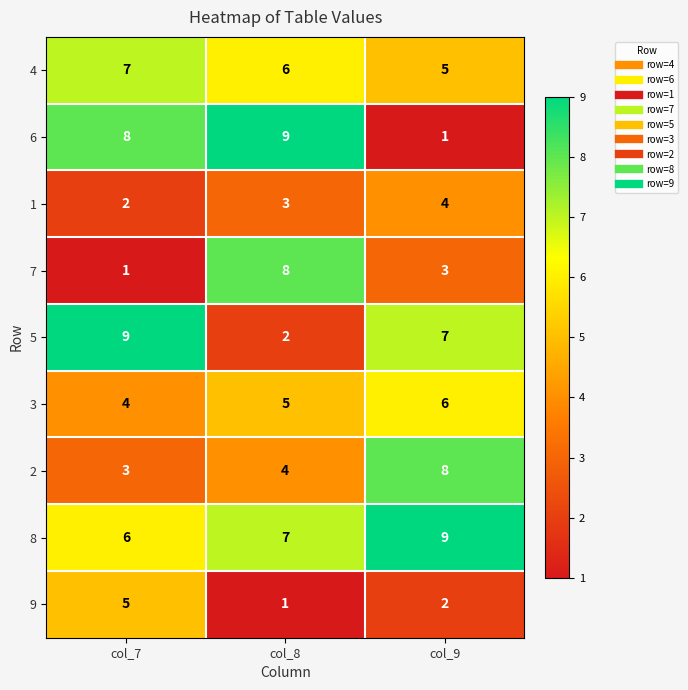

What is the maximum value shown in the chart?

9